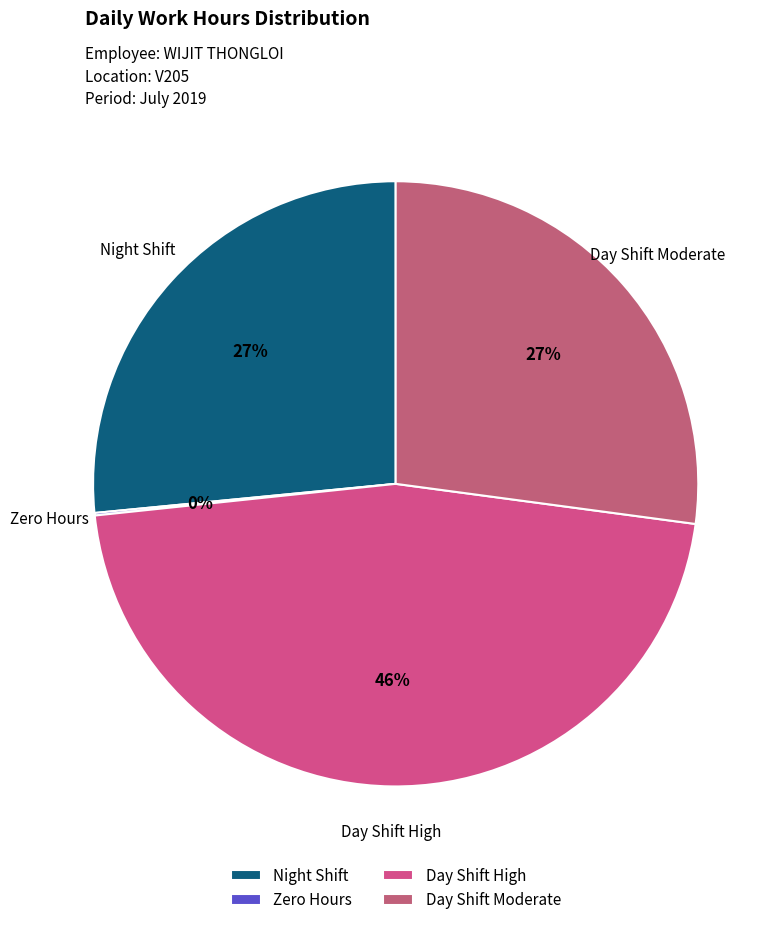

The Night Shift slice represents 27% of the pie. True or false?

True